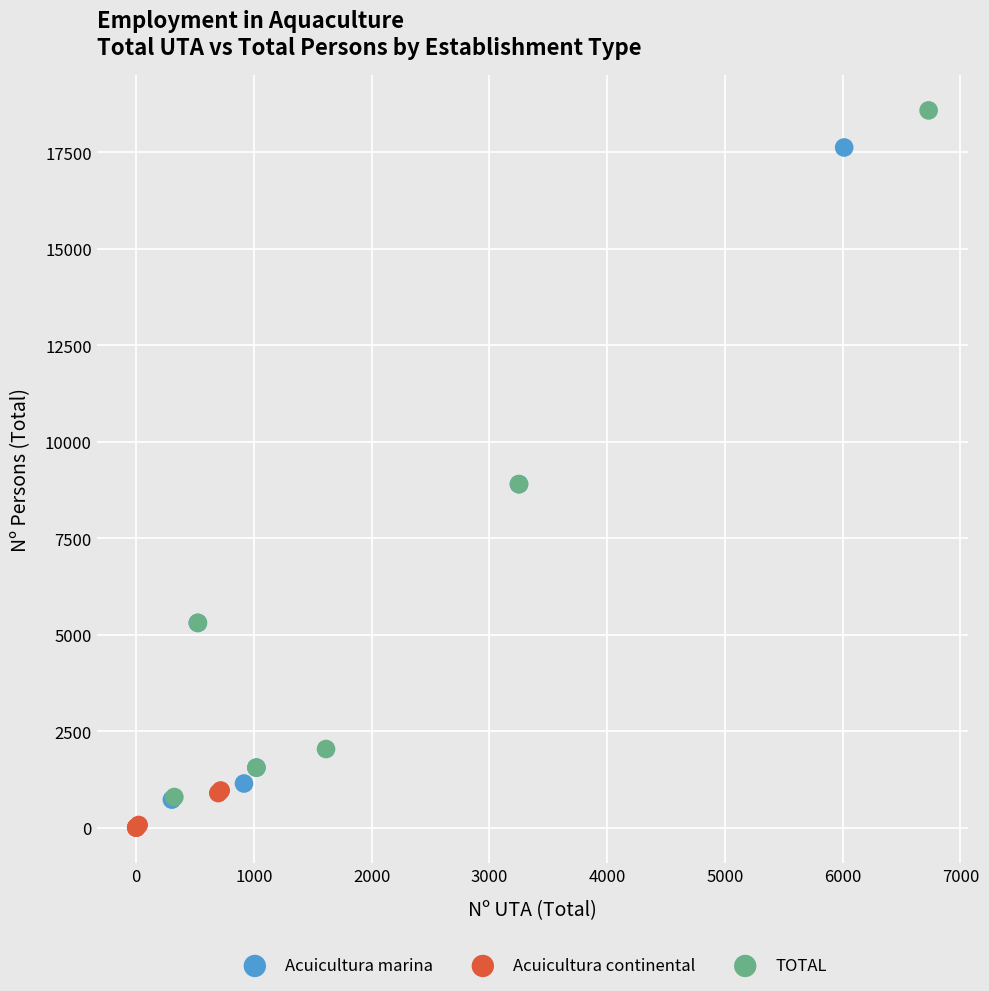

Which series has the widest spread of Y values?

TOTAL